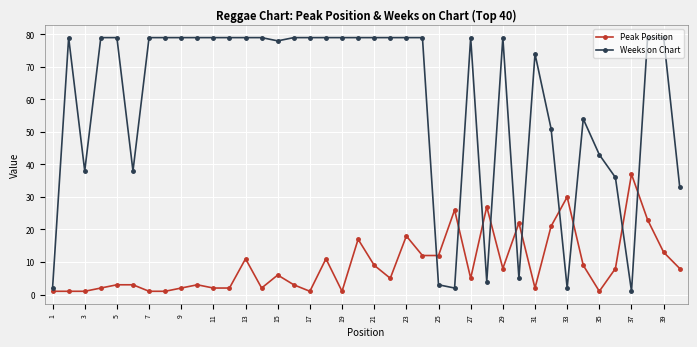

What is the difference between the second highest and minimum values in the Weeks on Chart series?

78